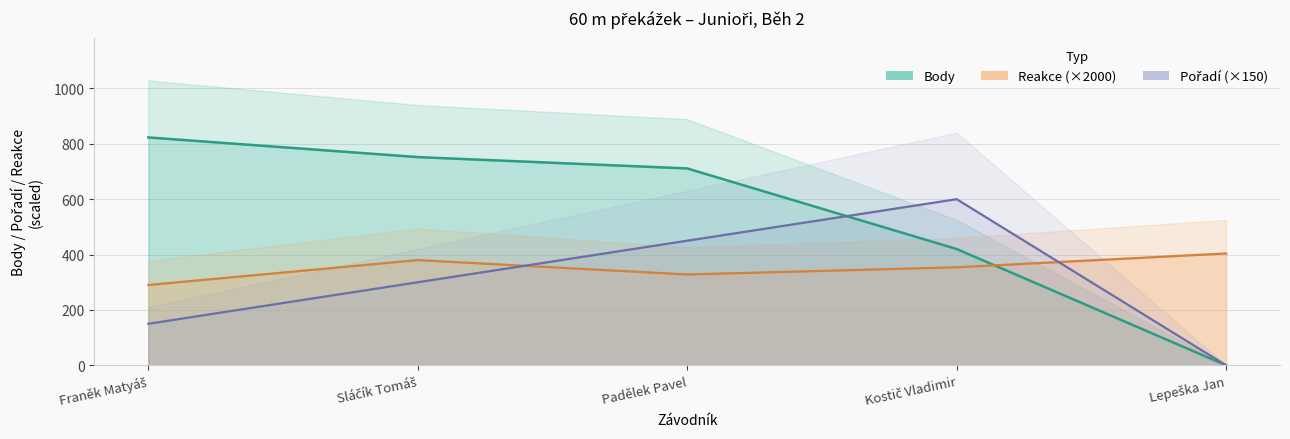

At how many categories does at least one series exceed 691?

3